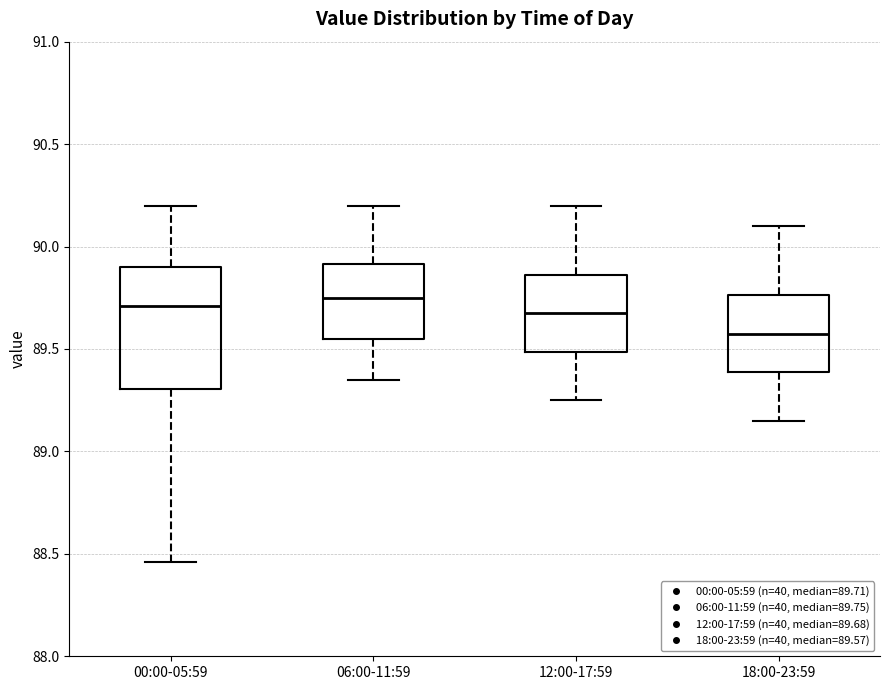

Reading left to right, transcribe this box plot: for each box, give where its median line is, the range the box spans, and where its two whiskers end, as read against the y-axis. The values are not printed on the chart, so give them approximately, as read against the axis.

00:00-05:59: median 89.70, box 89.30 to 89.90, whiskers 88.45 to 90.20
06:00-11:59: median 89.75, box 89.55 to 89.90, whiskers 89.35 to 90.20
12:00-17:59: median 89.70, box 89.50 to 89.85, whiskers 89.25 to 90.20
18:00-23:59: median 89.60, box 89.40 to 89.75, whiskers 89.15 to 90.10